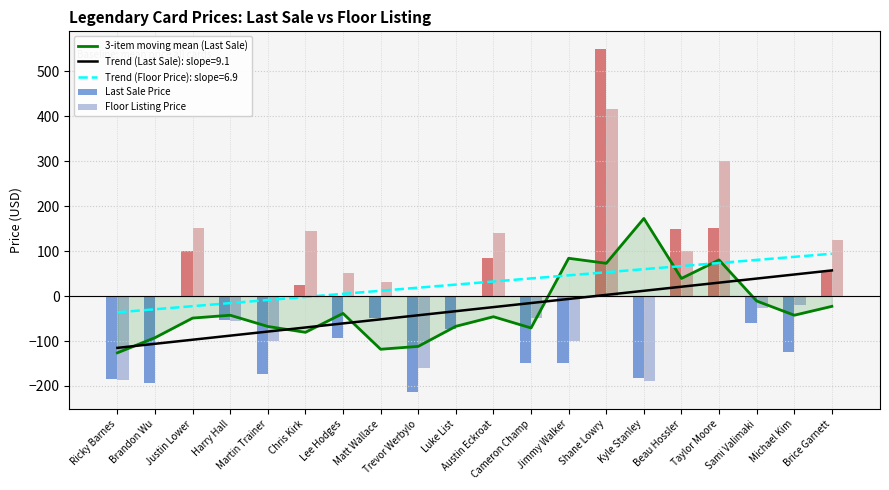

Where does the 3-item moving mean (Last Sale) series first go above -42?

Lee Hodges